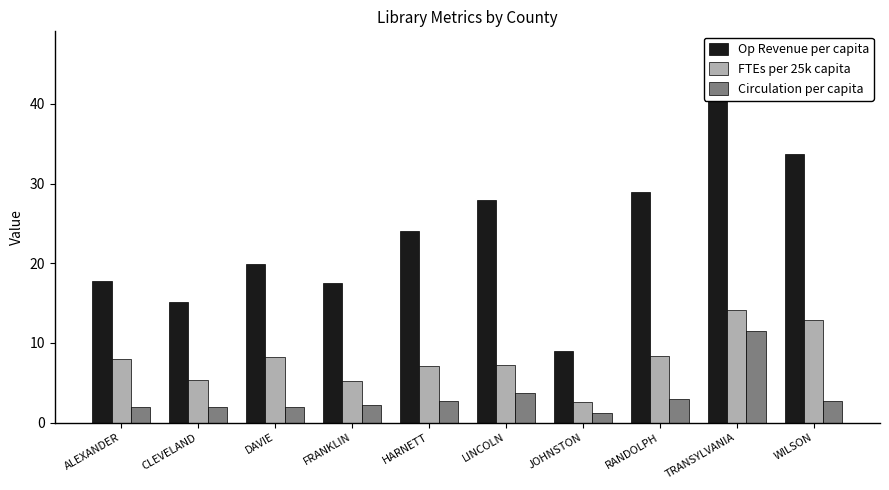

Is the value of Circulation per capita at DAVIE greater than the value of FTEs per 25k capita at FRANKLIN?

No